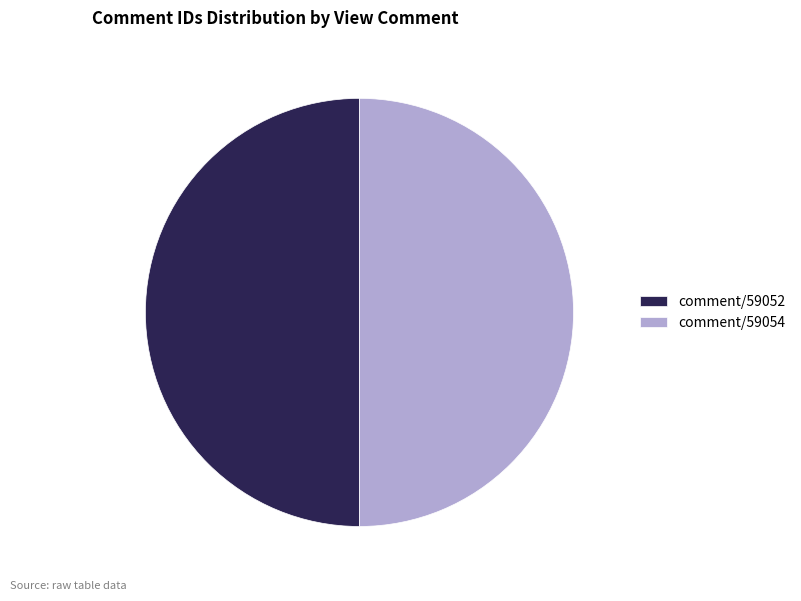

Is the sum of comment/59052 and comment/59054 greater than half?

Yes